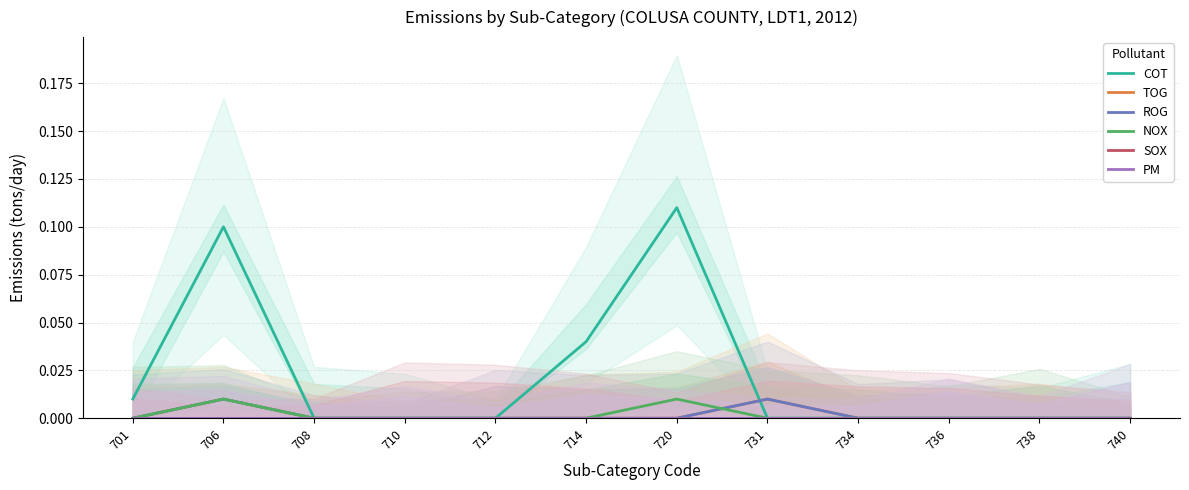

Reading left to right, list all the values displayed in this chart.

COT: 701=0.0	706=0.1	708=0.0	710=0.0	712=0.0	714=0.0	720=0.1	731=0.0	734=0.0	736=0.0	738=0.0	740=0.0
TOG: 701=0.0	706=0.0	708=0.0	710=0.0	712=0.0	714=0.0	720=0.0	731=0.0	734=0.0	736=0.0	738=0.0	740=0.0
ROG: 701=0.0	706=0.0	708=0.0	710=0.0	712=0.0	714=0.0	720=0.0	731=0.0	734=0.0	736=0.0	738=0.0	740=0.0
NOX: 701=0.0	706=0.0	708=0.0	710=0.0	712=0.0	714=0.0	720=0.0	731=0.0	734=0.0	736=0.0	738=0.0	740=0.0
SOX: 701=0.0	706=0.0	708=0.0	710=0.0	712=0.0	714=0.0	720=0.0	731=0.0	734=0.0	736=0.0	738=0.0	740=0.0
PM: 701=0.0	706=0.0	708=0.0	710=0.0	712=0.0	714=0.0	720=0.0	731=0.0	734=0.0	736=0.0	738=0.0	740=0.0